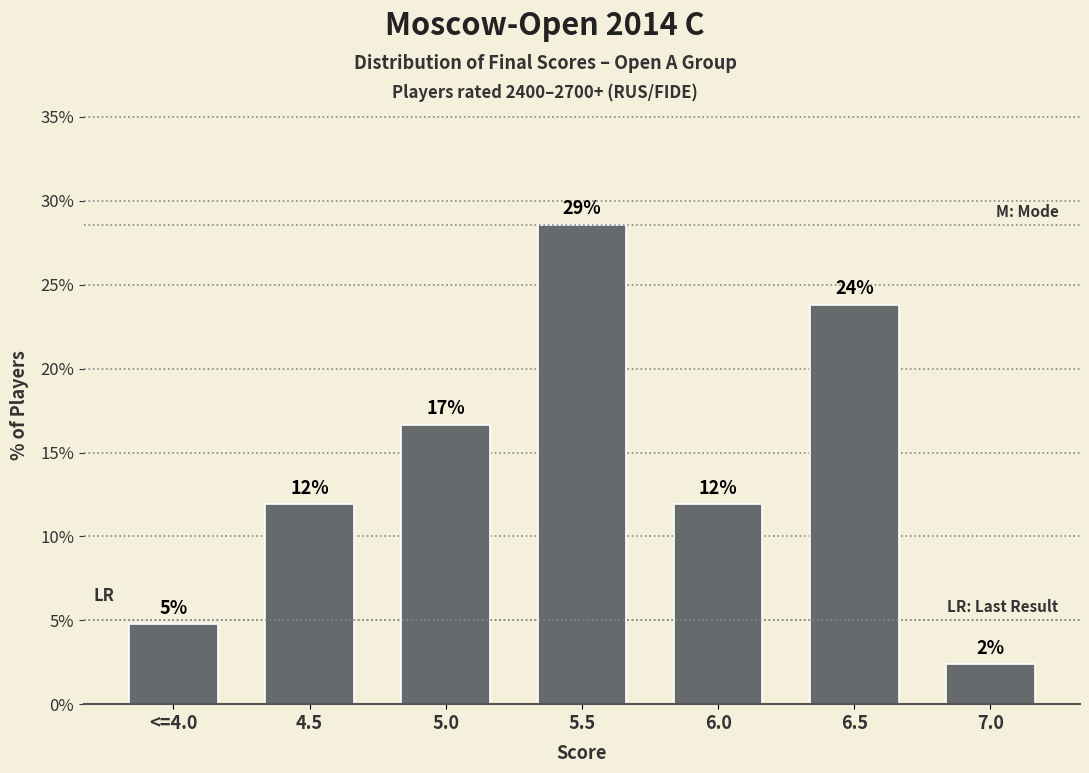

True or false: the data shows 2.6 at <=4.0.

False